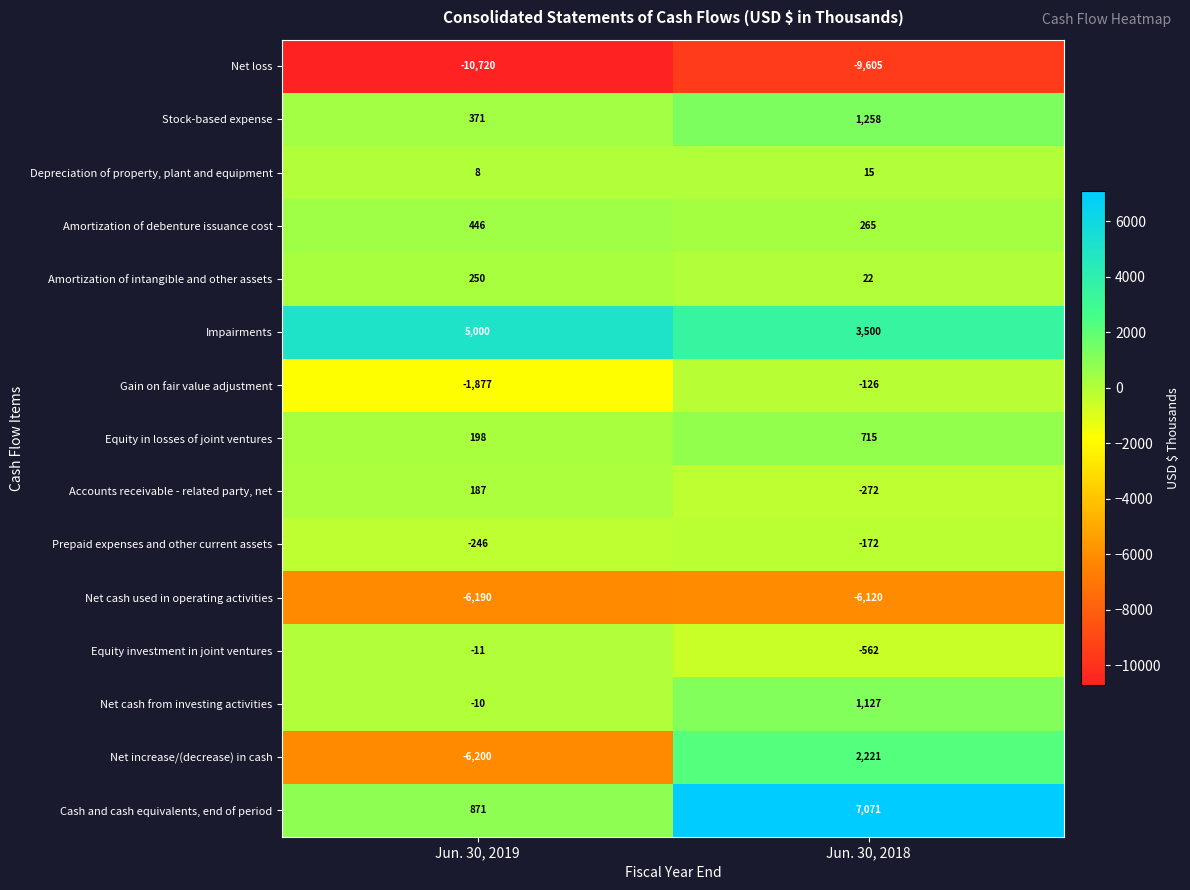

Is it true that Cash and cash equivalents, end of period equals 222 at Jun. 30, 2019?

False